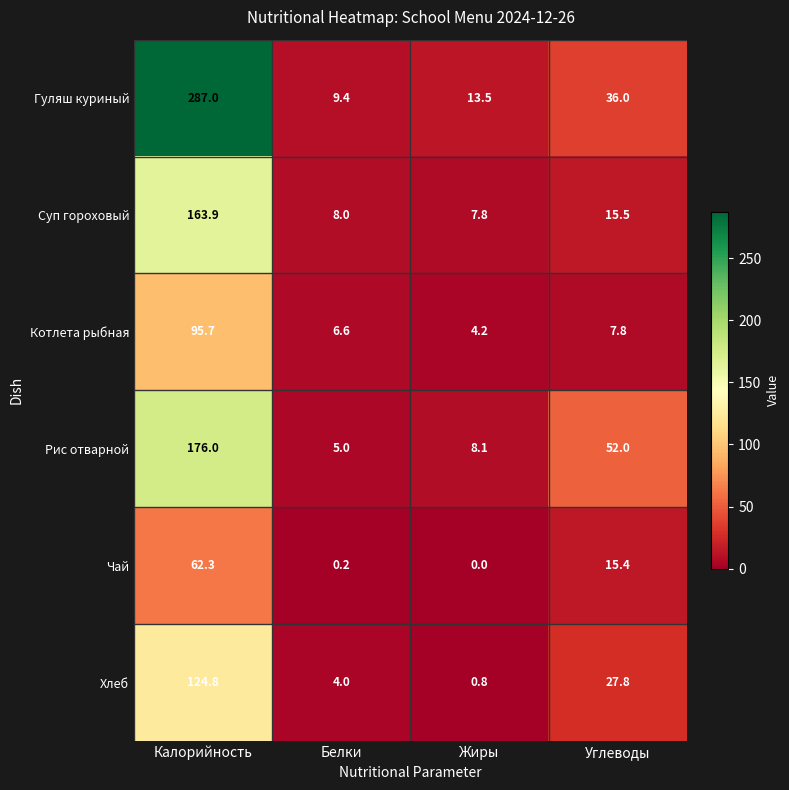

How many series are shown in this chart?

6